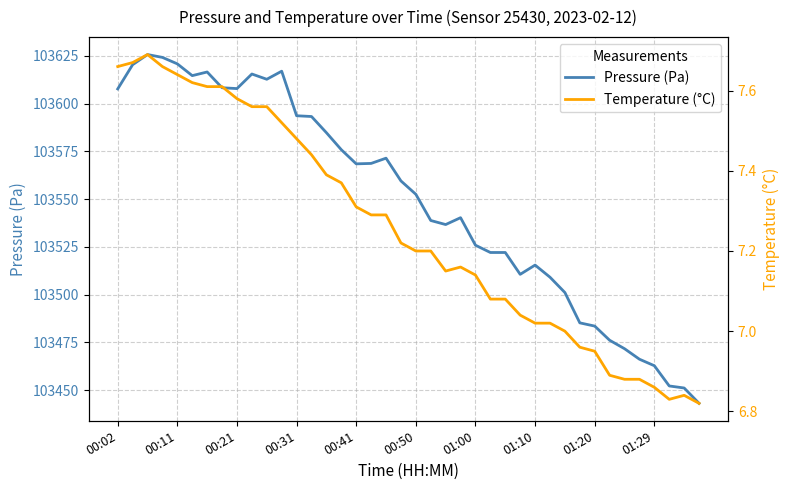

List the series in order of their peak value, lowest first.

Temperature (°C), Pressure (Pa)